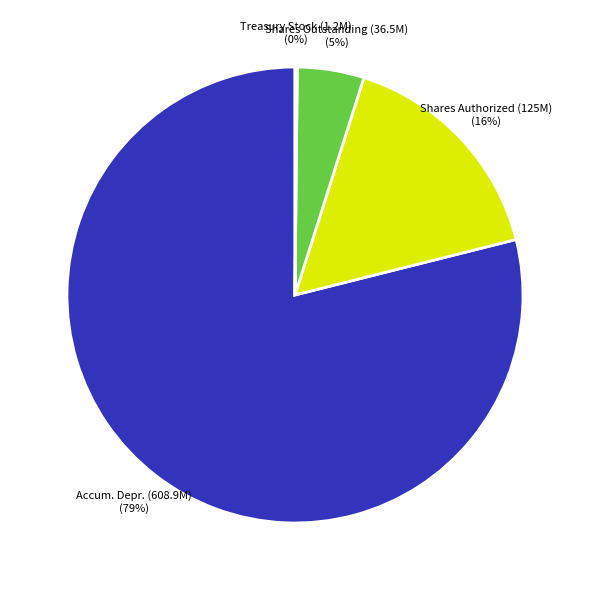

To the nearest percent, what percentage of the pie is Accum. Depr. (608.9M)?

79%